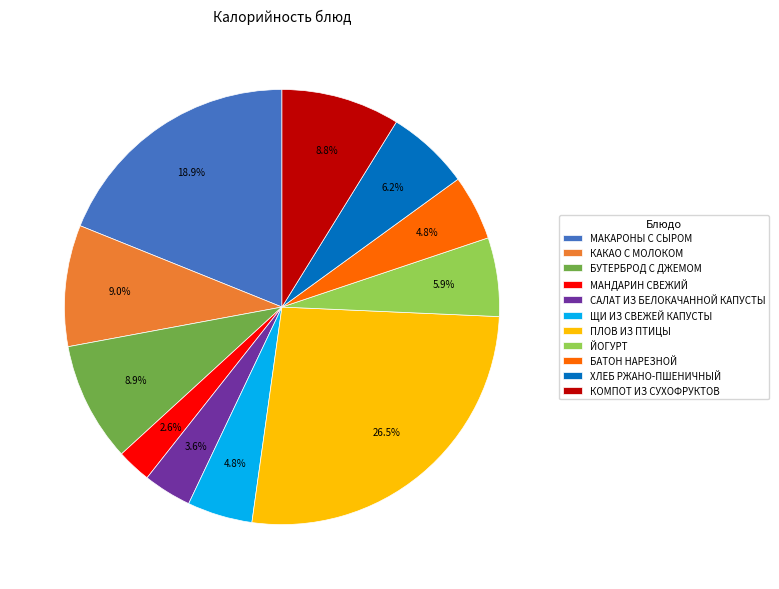

What portion of the pie excludes ПЛОВ ИЗ ПТИЦЫ?

73.5%